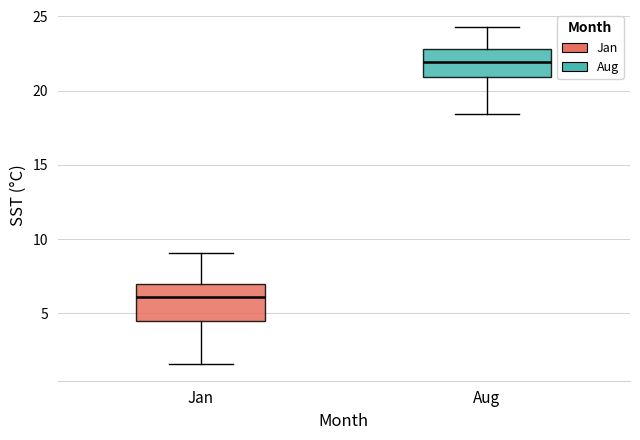

Comparing the boxes themselves (not the whiskers), which one is the tallest?

Jan